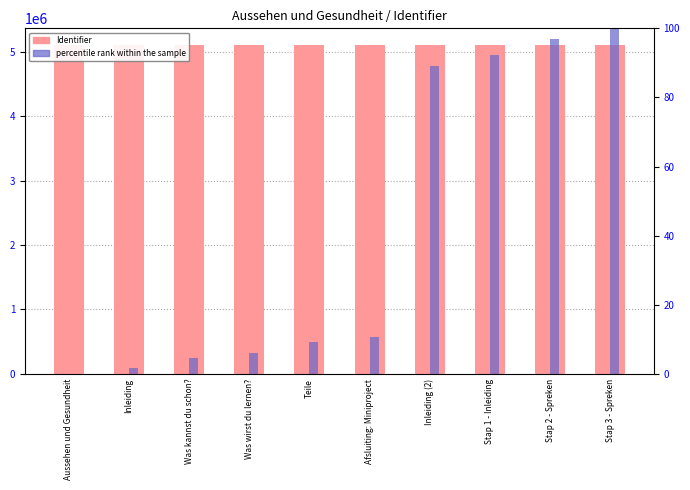

What is the difference between the second highest and minimum values in the percentile rank within the sample series?

96.9